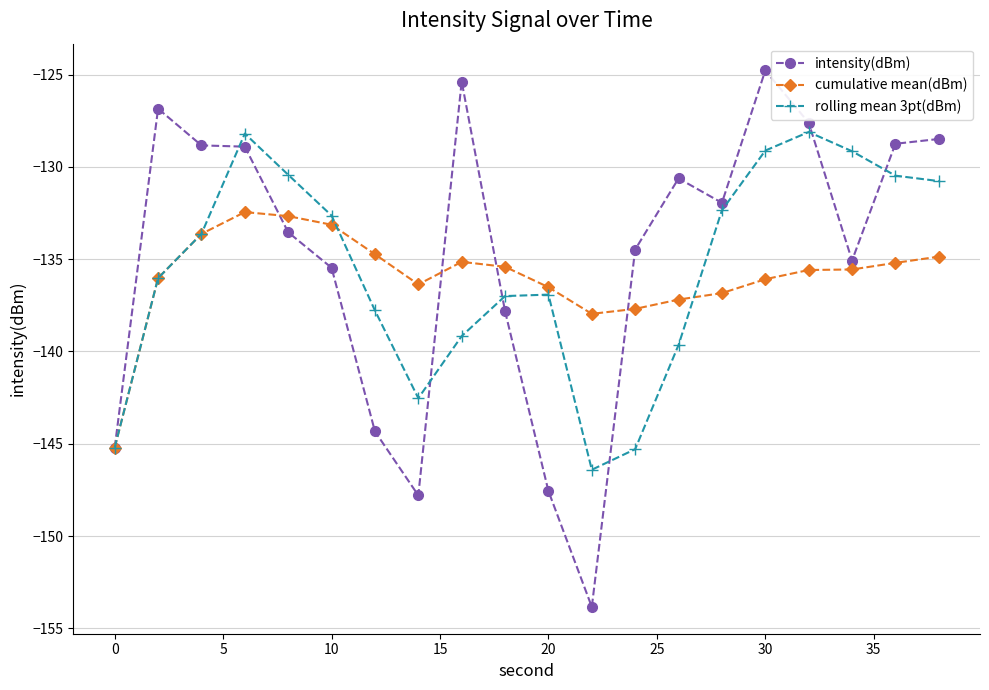

What is the value of the rolling mean 3pt(dBm) point at the 2nd from the left?

-136.0